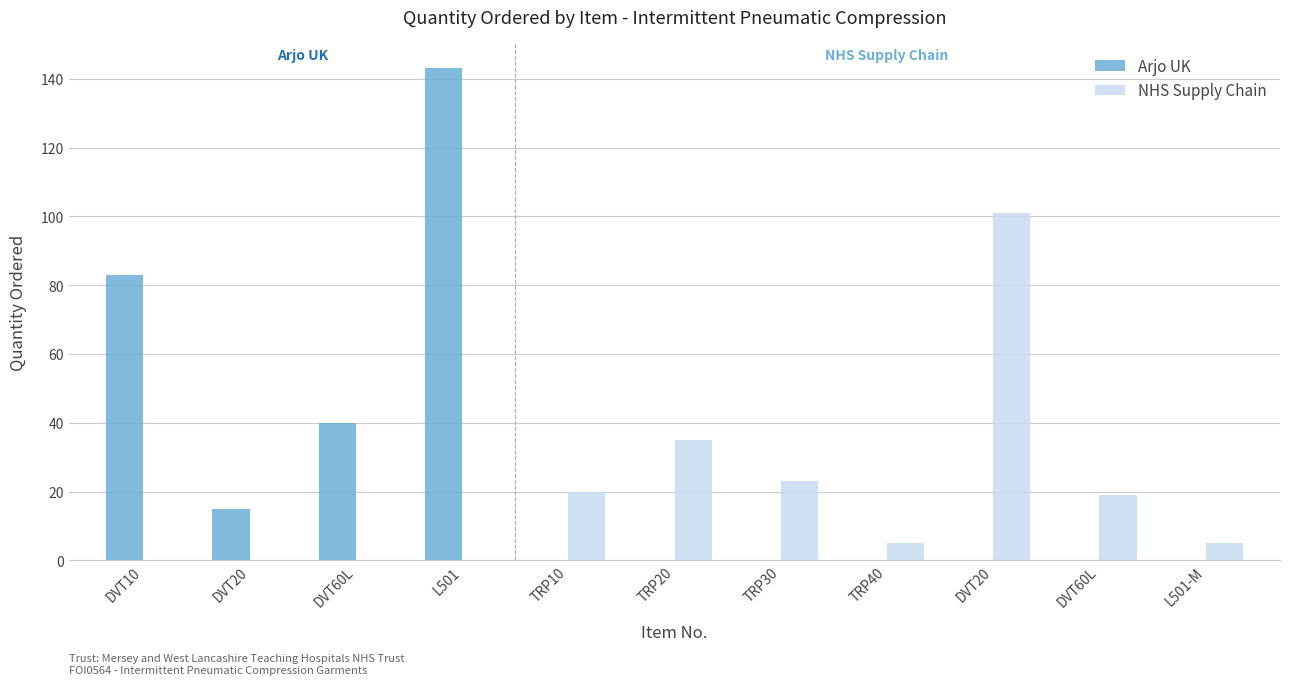

What is the label of the 9th bar from the right?

DVT60L